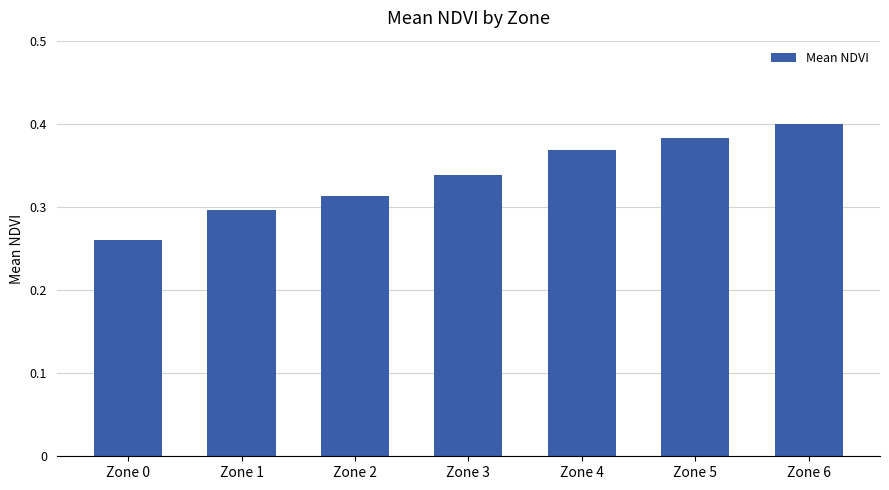

At which label is the value closest to 0?

Zone 0